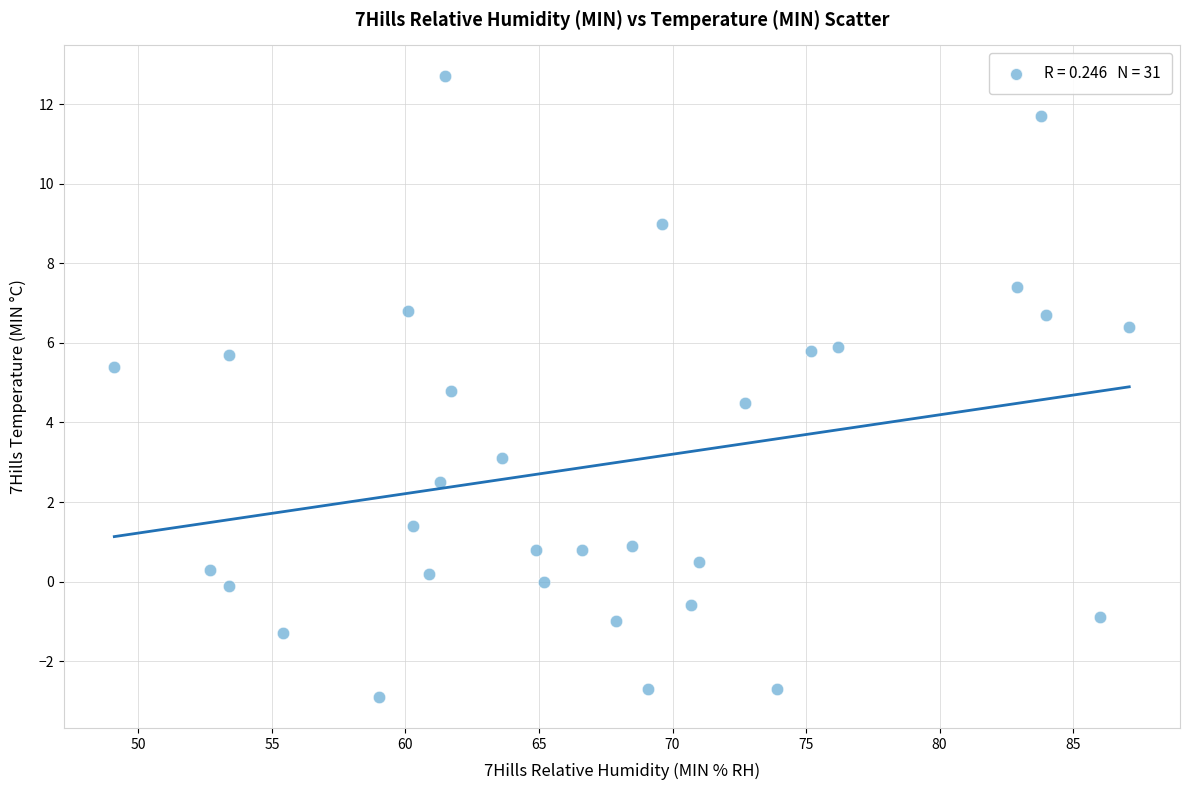

What is the range of Y values (max minus min)?

15.6